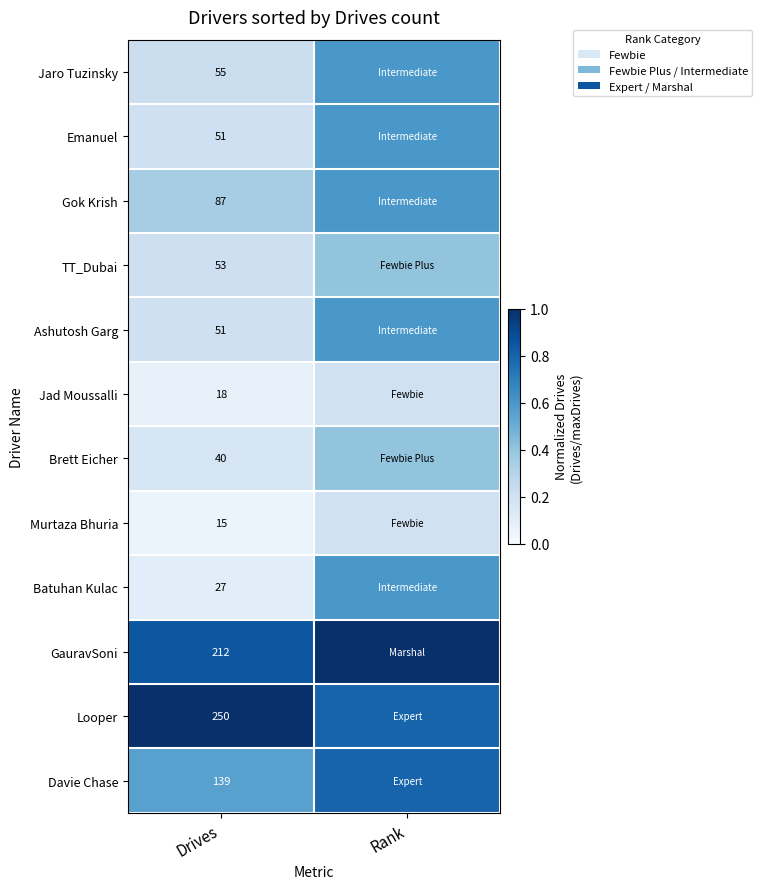

What is the spread (max minus min) of values at Drives?

235.0